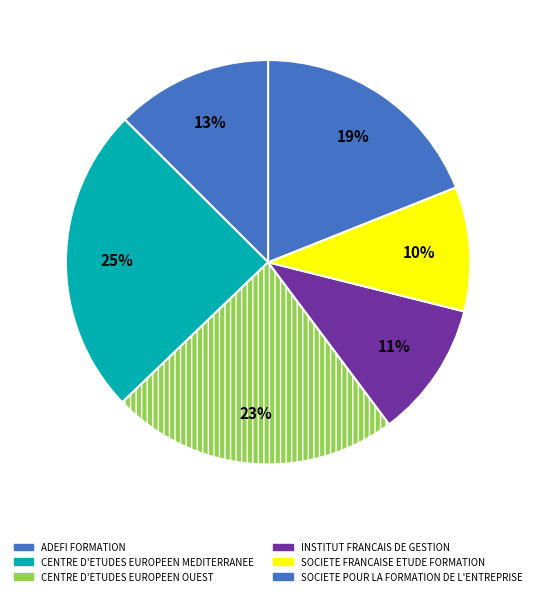

Count the number of slices in the pie.

6